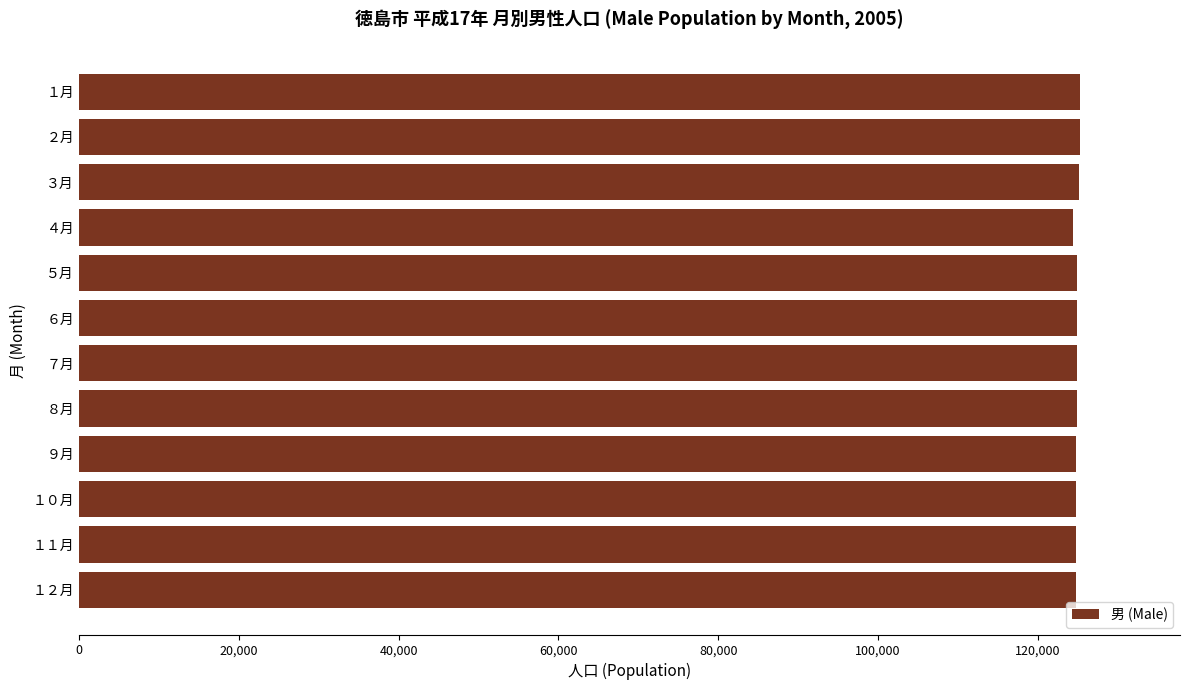

What is the label of the 5th bar from the bottom?

８月